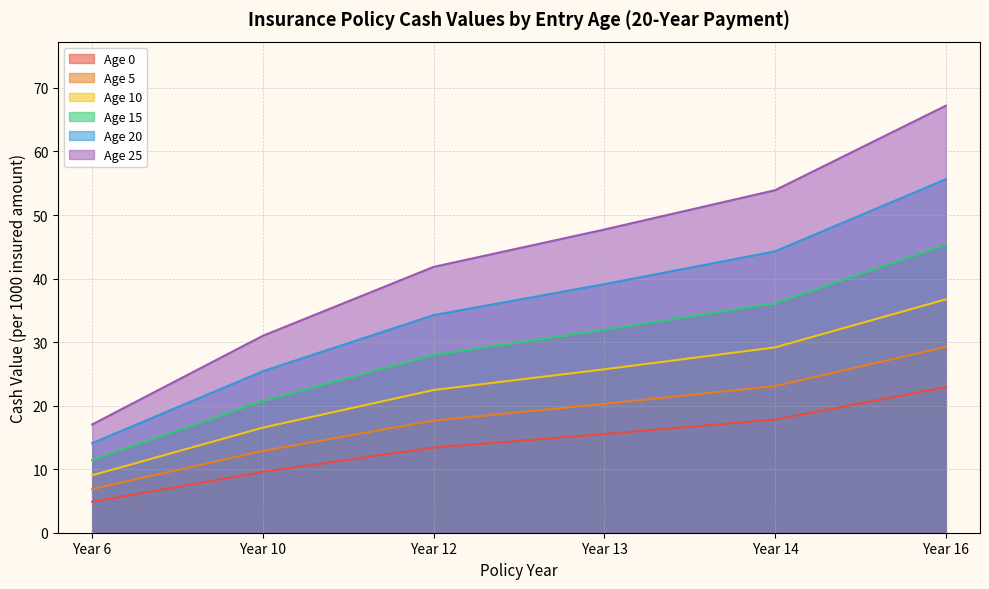

Rank the categories by Age 0 value from highest to lowest.

Year 16, Year 14, Year 13, Year 12, Year 10, Year 6